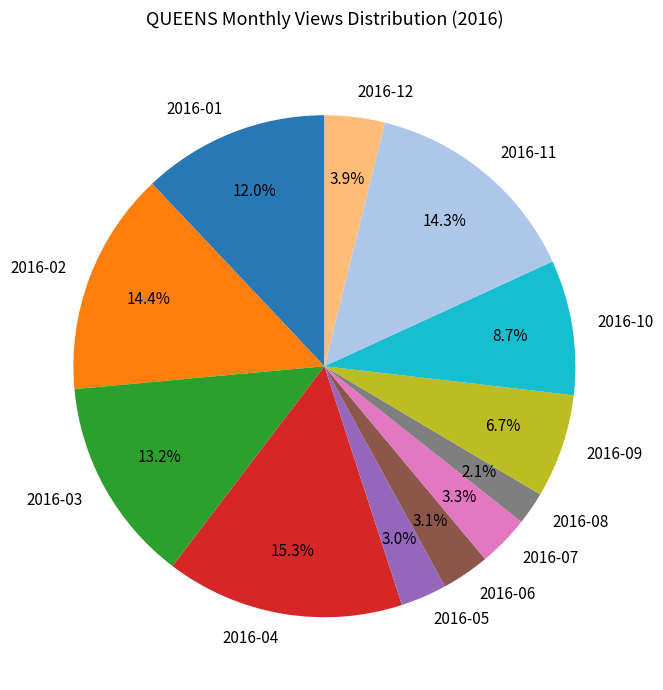

How much of the chart is everything except 2016-05?

97.0%